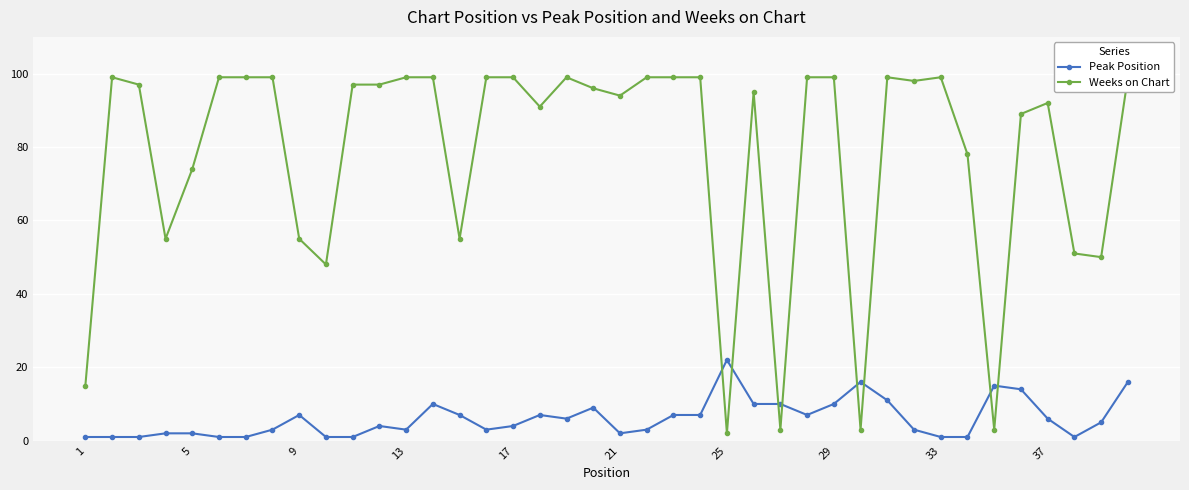

What is the highest value of the Peak Position series?

22